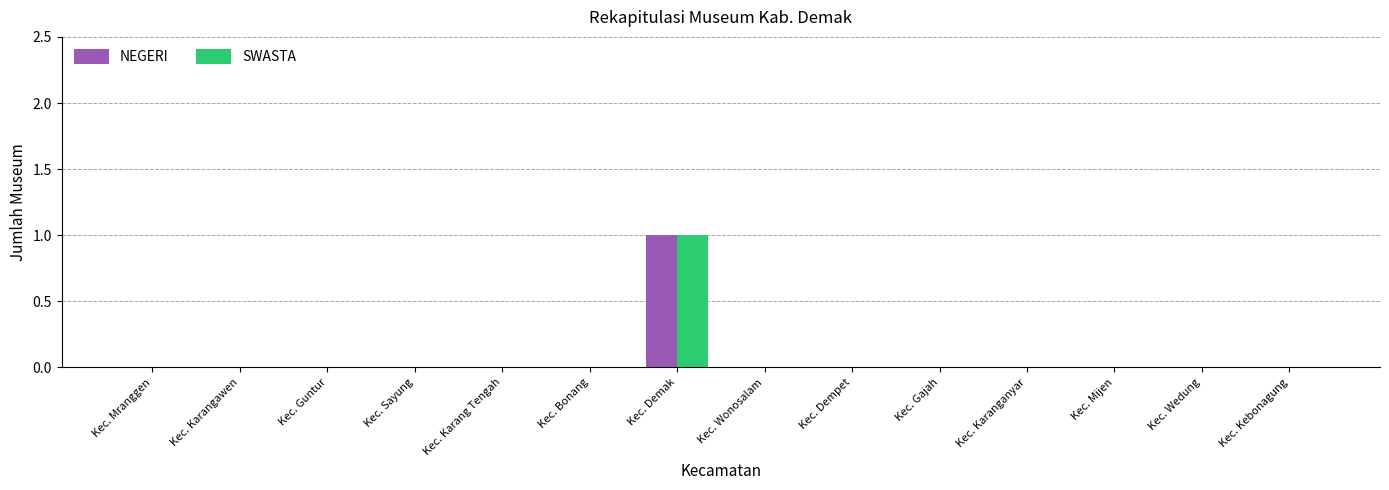

Reading right to left, extract all data points from this chart.

NEGERI: Kec. Kebonagung=0	Kec. Wedung=0	Kec. Mijen=0	Kec. Karanganyar=0	Kec. Gajah=0	Kec. Dempet=0	Kec. Wonosalam=0	Kec. Demak=1	Kec. Bonang=0	Kec. Karang Tengah=0	Kec. Sayung=0	Kec. Guntur=0	Kec. Karangawen=0	Kec. Mranggen=0
SWASTA: Kec. Kebonagung=0	Kec. Wedung=0	Kec. Mijen=0	Kec. Karanganyar=0	Kec. Gajah=0	Kec. Dempet=0	Kec. Wonosalam=0	Kec. Demak=1	Kec. Bonang=0	Kec. Karang Tengah=0	Kec. Sayung=0	Kec. Guntur=0	Kec. Karangawen=0	Kec. Mranggen=0